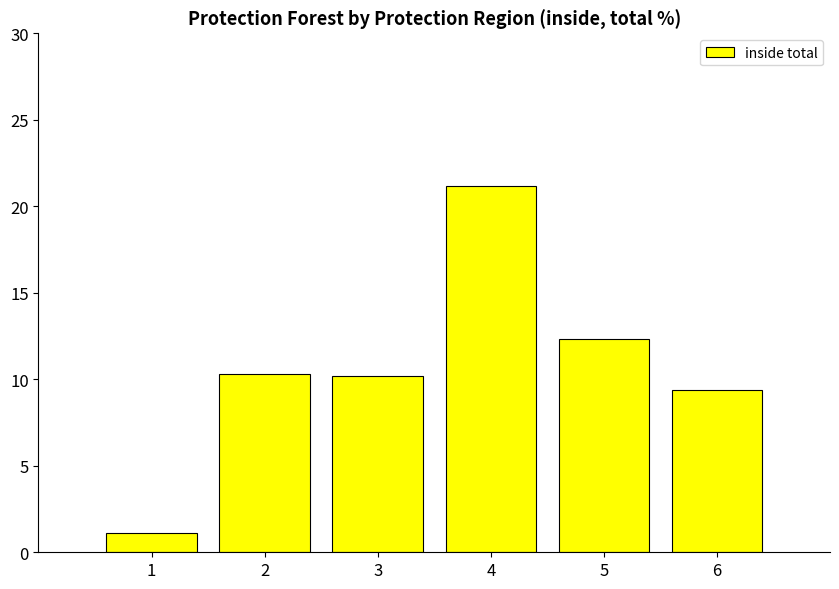

What is the difference between the second highest and second lowest values?

2.9